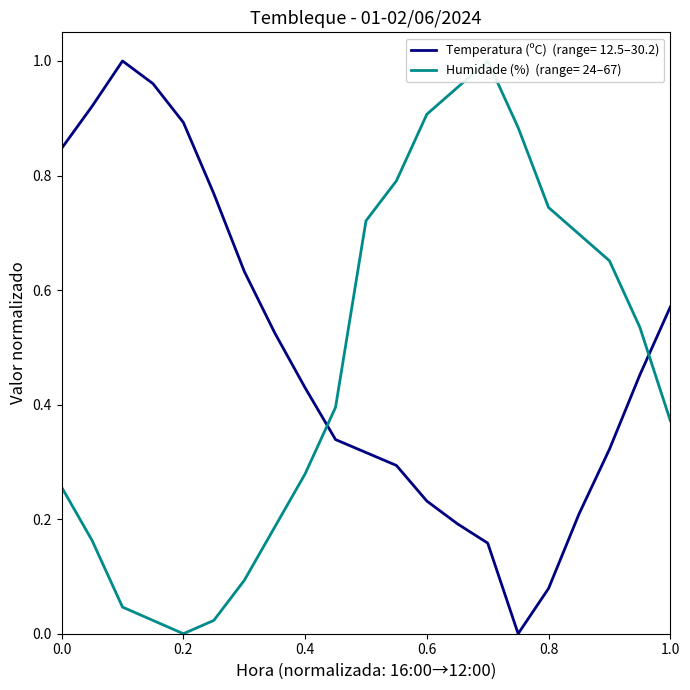

Rank the categories by Humidade (%) value from lowest to highest.

01/06 20:00, 01/06 19:00, 01/06 21:00, 01/06 18:00, 01/06 22:00, 01/06 17:00, 01/06 23:00, 01/06 16:00, 02/06 00:00, 02/06 12:00, 02/06 01:00, 02/06 11:00, 02/06 10:00, 02/06 09:00, 02/06 02:00, 02/06 08:00, 02/06 03:00, 02/06 07:00, 02/06 04:00, 02/06 05:00, 02/06 06:00